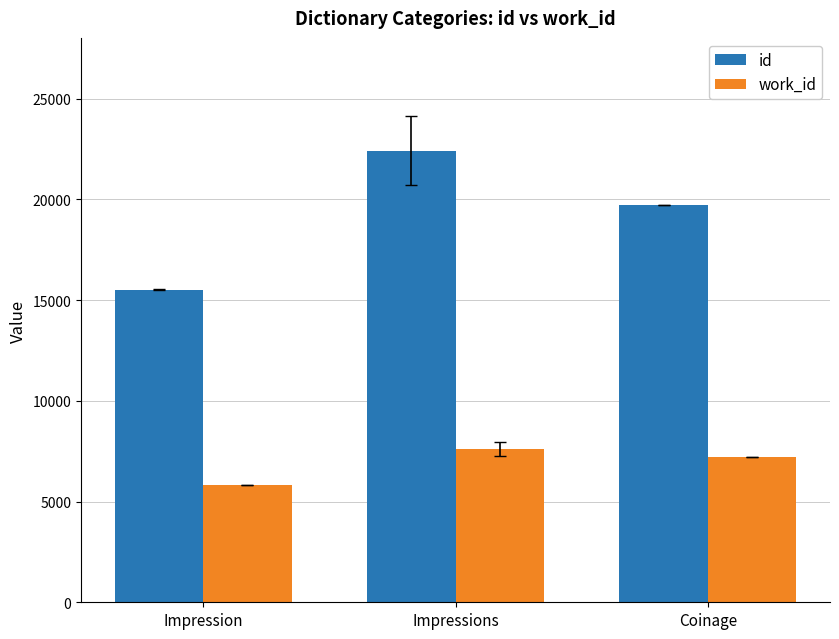

List the series in order of their overall mean, highest first.

id, work_id